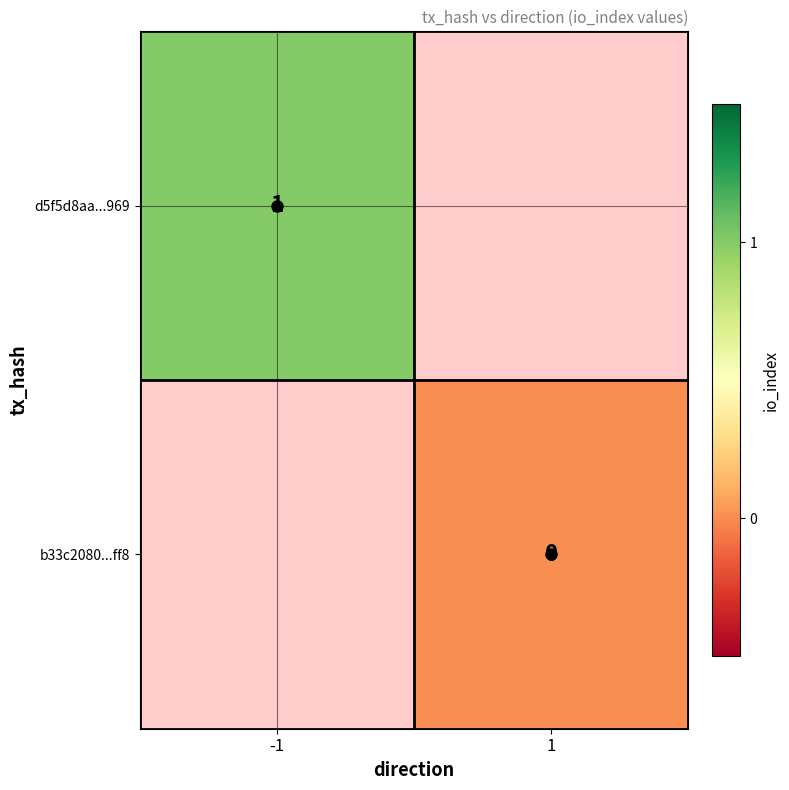

Is the value of d5f5d8aa...969 at -1 greater than the value of b33c2080...ff8 at -1?

No